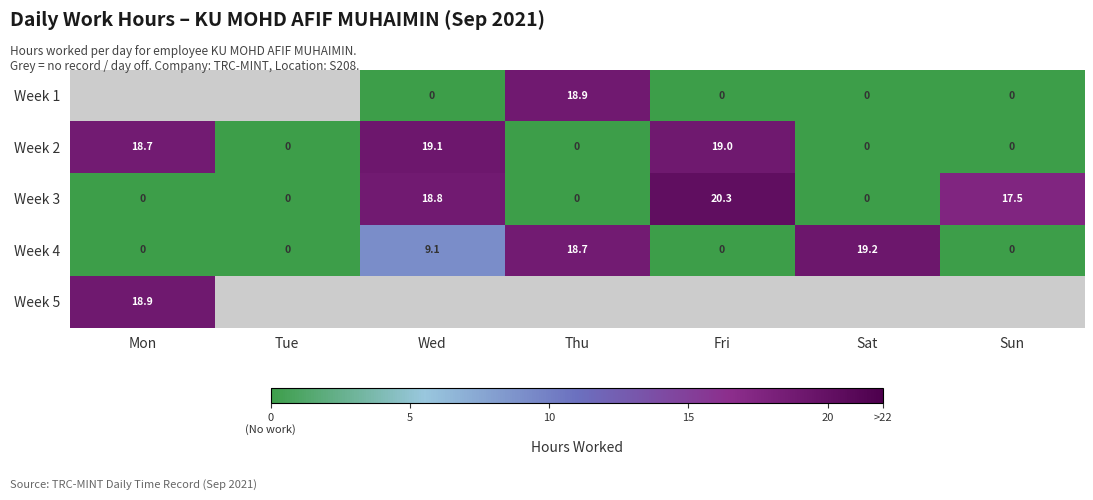

What is the maximum value for Week 2?

19.1